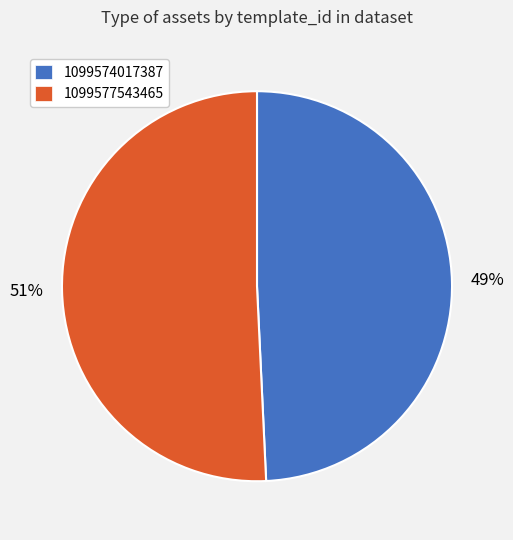

Is there a majority slice in this chart?

Yes